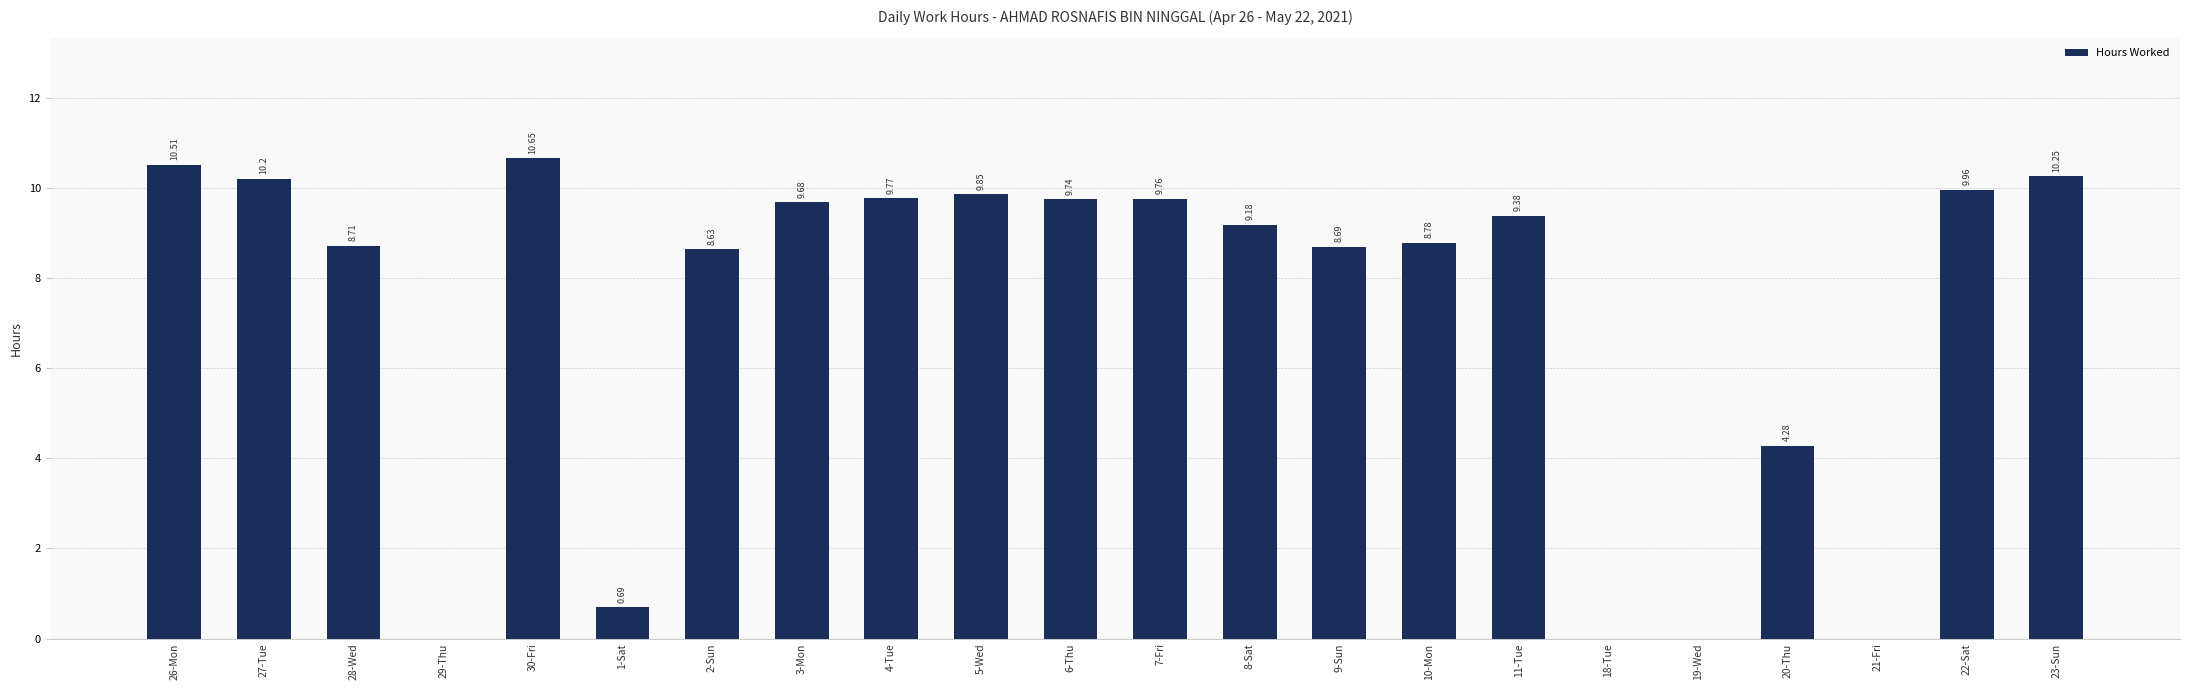

Where does the data first go above 9?

26-Mon